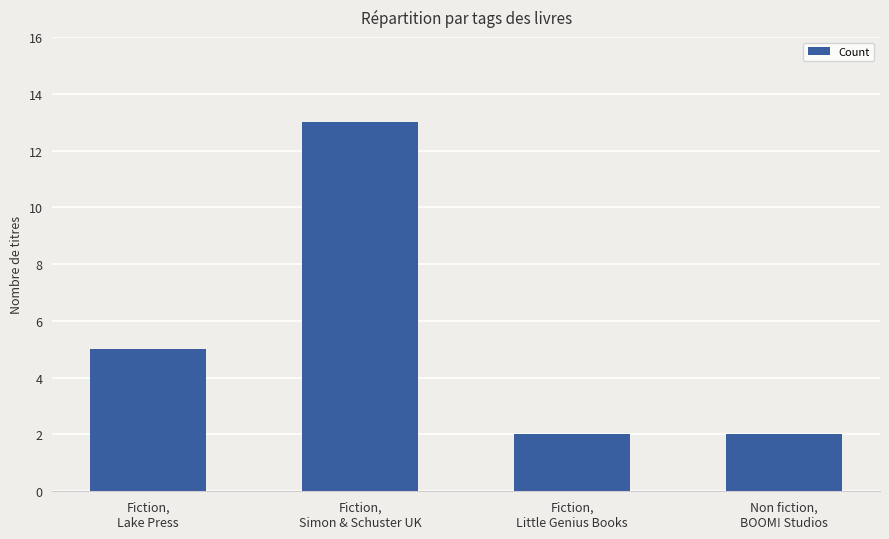

At which category does the chart reach its peak across all series?

Fiction,
Simon & Schuster UK